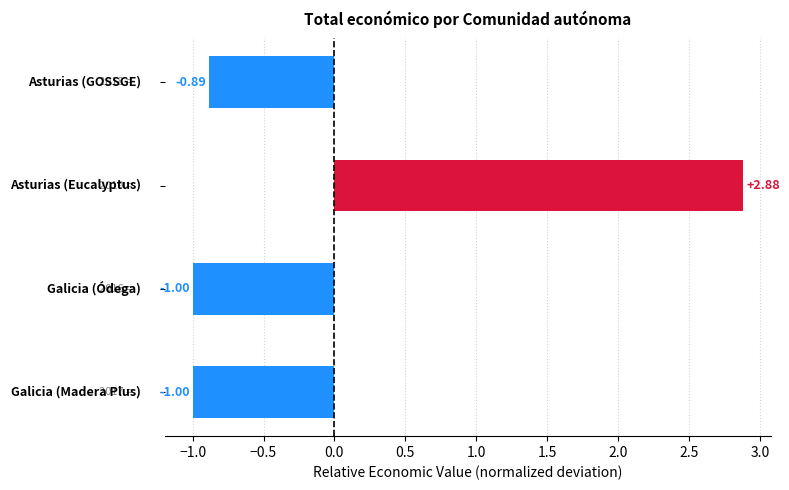

What is the difference between the maximum and minimum values?

3.9